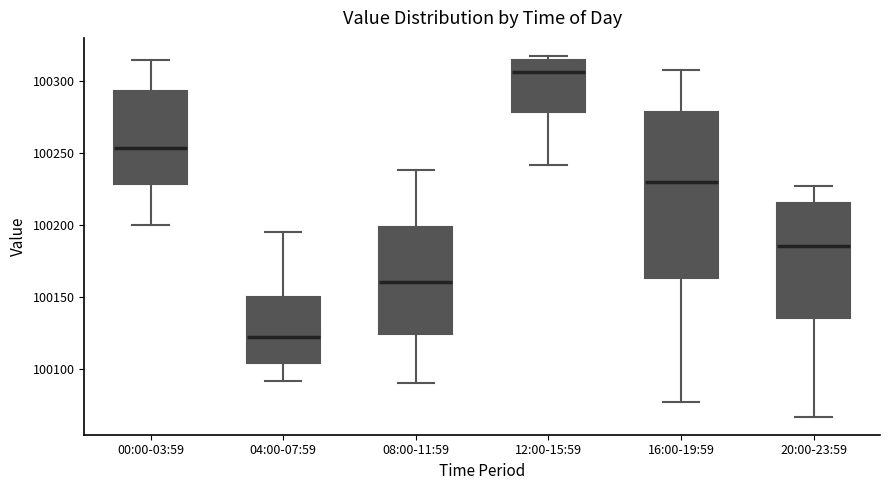

Which box is the tallest, from its lower edge to its upper edge?

16:00-19:59